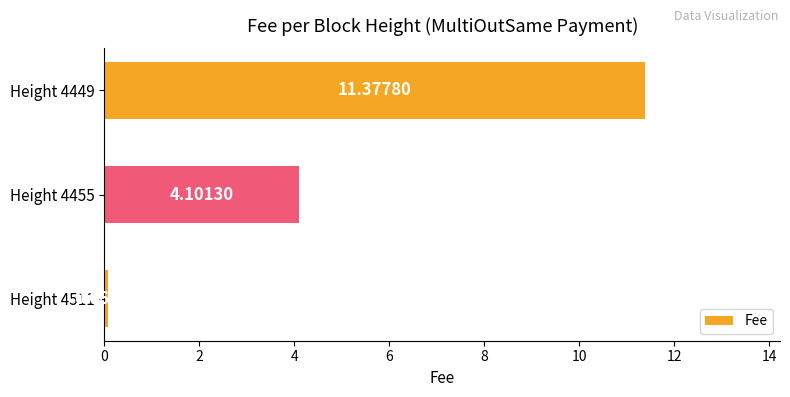

What is the difference between the values at Height 4455 and Height 4511?

4.0